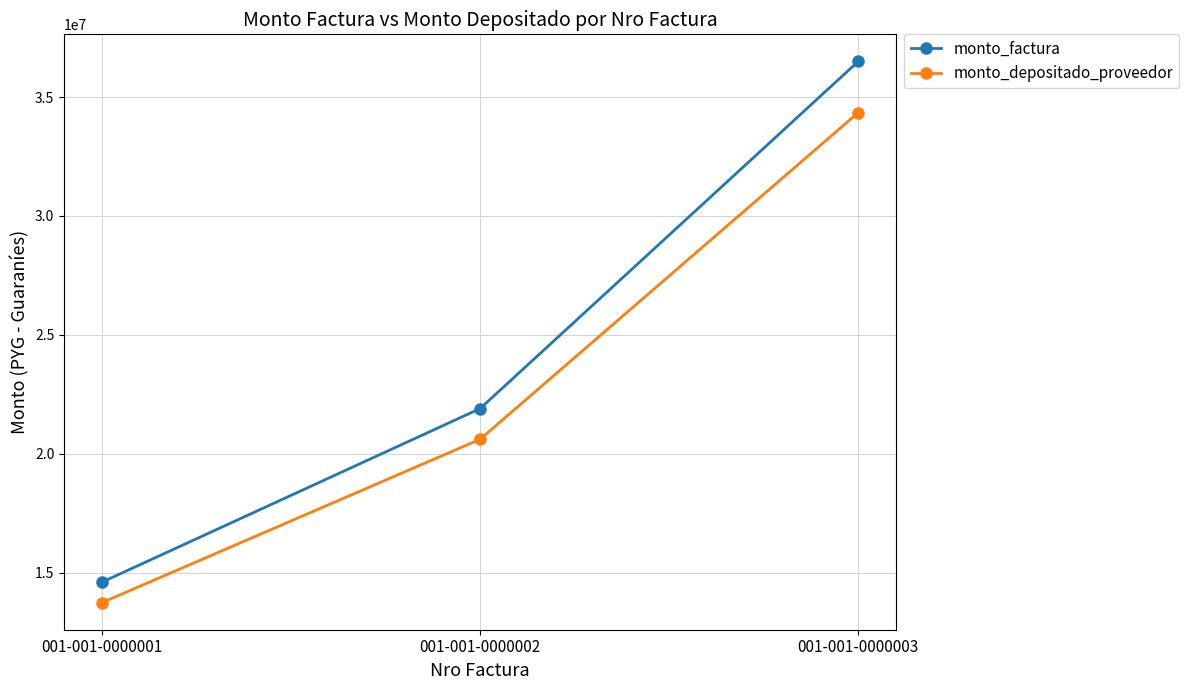

Rank the series by their maximum value, from highest to lowest.

monto_factura, monto_depositado_proveedor